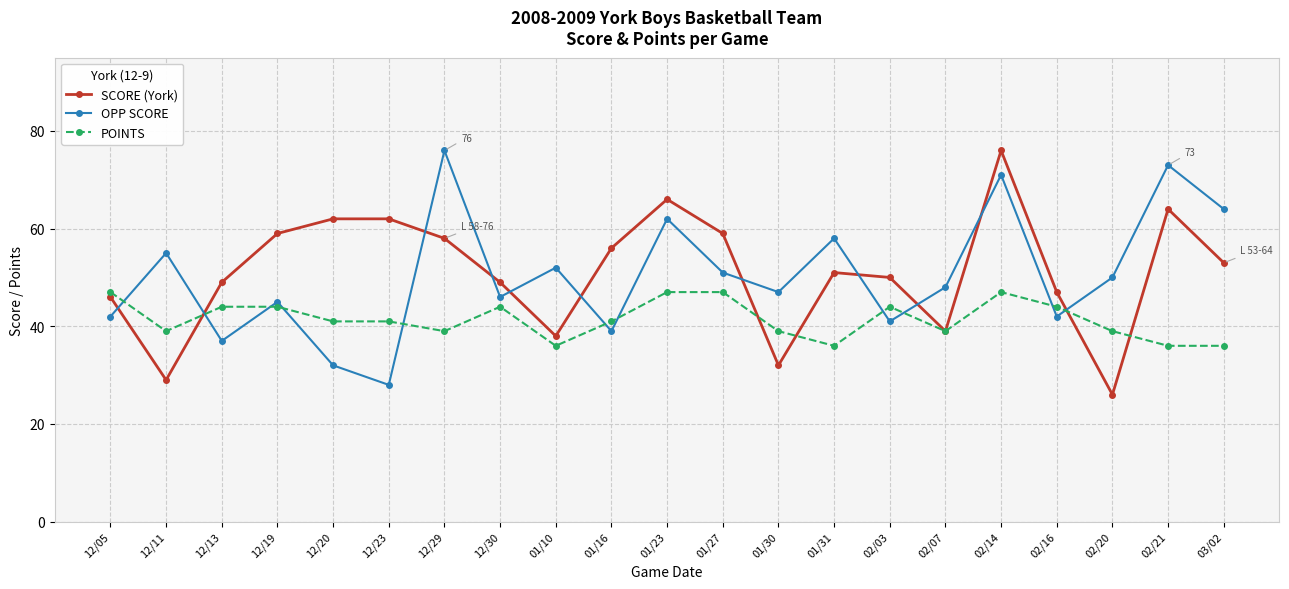

True or false: SCORE (York) and POINTS intersect in this chart.

True